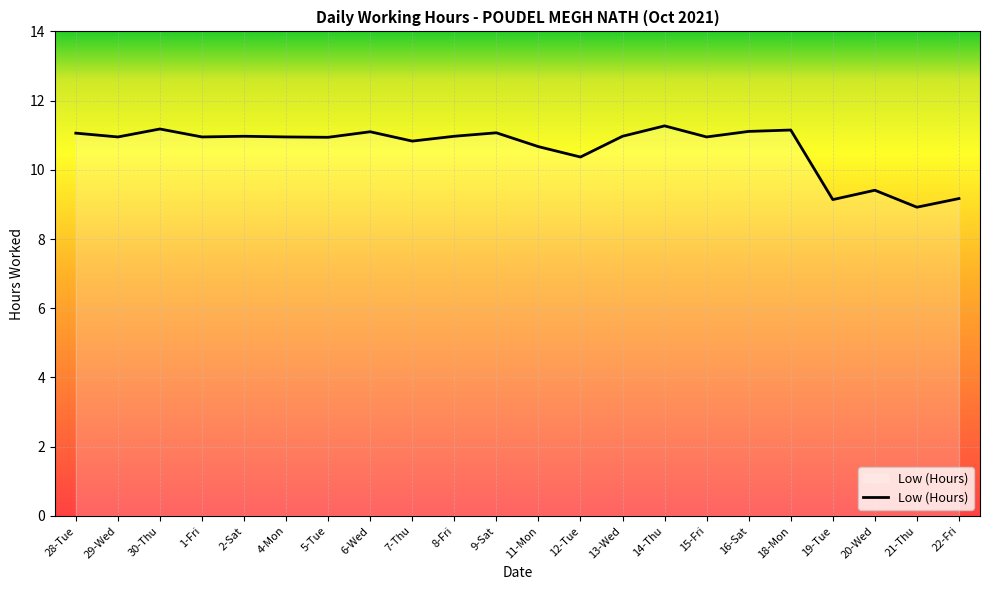

What is the change in value from 8-Fri to 19-Tue?

-1.8